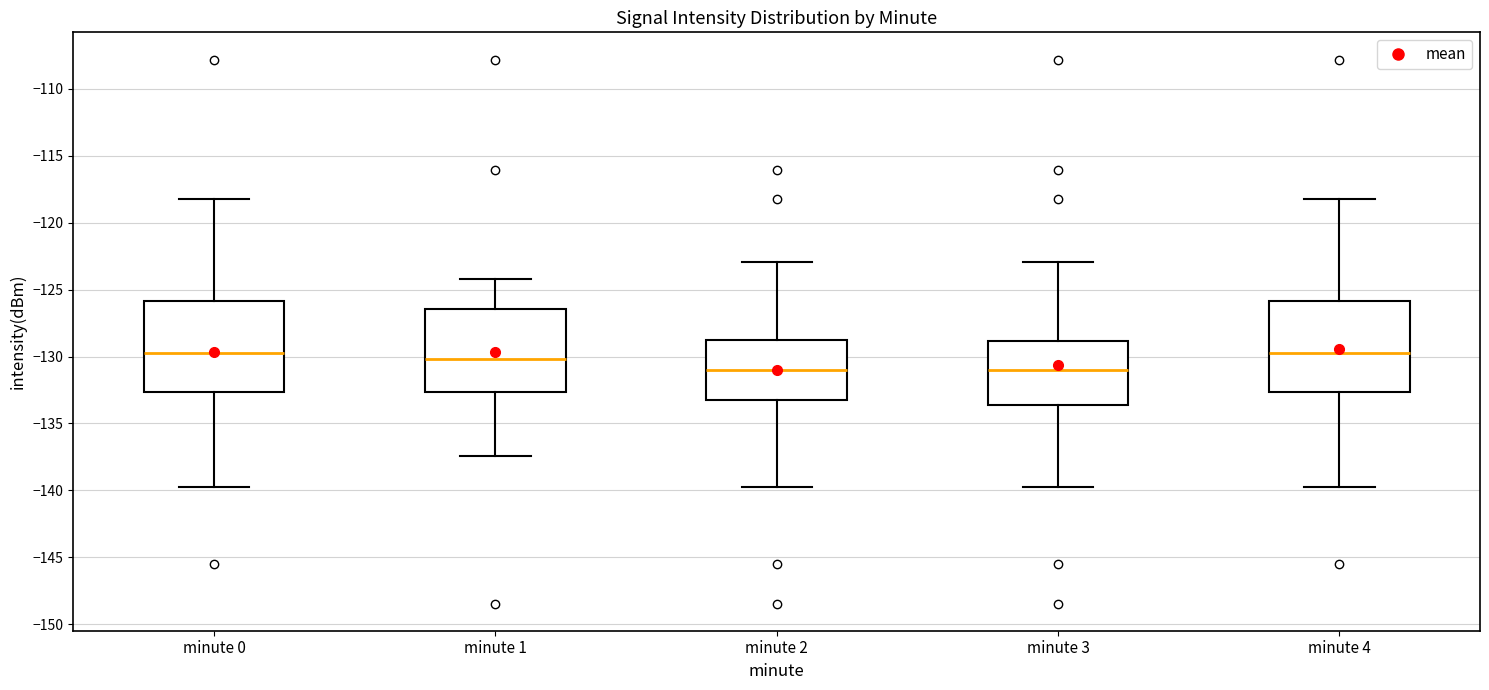

Reading left to right, read every box against the y-axis: the position of its median line, the range the box covers, and the ends of its whiskers. The values are not printed on the chart, so give them approximately, as read against the axis.

minute 0: median -130.0, box -132.5 to -126.0, whiskers -139.5 to -118.5
minute 1: median -130.0, box -132.5 to -126.5, whiskers -137.5 to -124.0
minute 2: median -131.0, box -133.0 to -129.0, whiskers -139.5 to -123.0
minute 3: median -131.0, box -133.5 to -129.0, whiskers -139.5 to -123.0
minute 4: median -130.0, box -132.5 to -126.0, whiskers -139.5 to -118.5